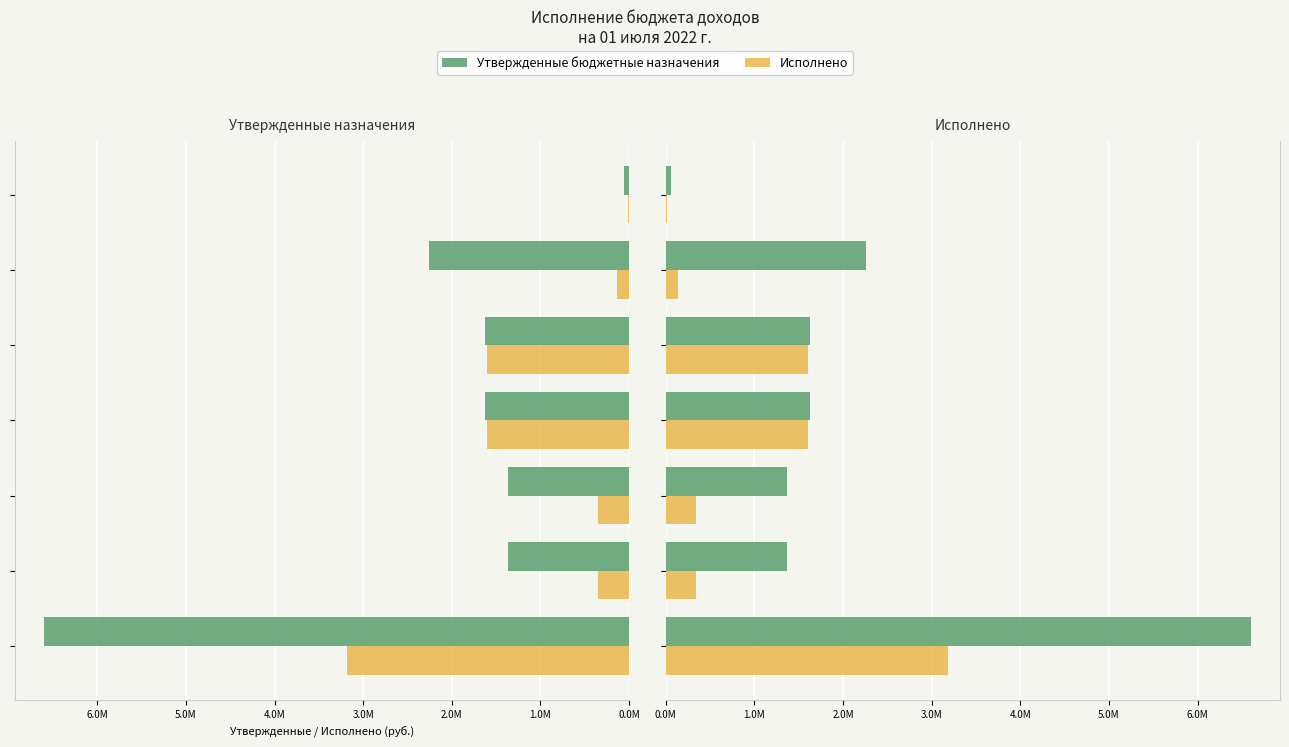

Is it true that Исполнено equals 185838.5 at 5.0M?

False